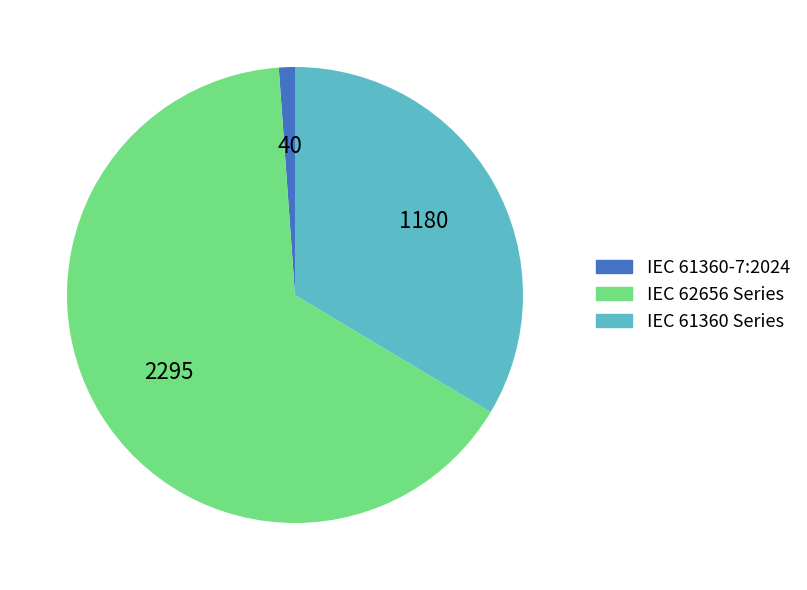

Does any single category account for the majority?

Yes